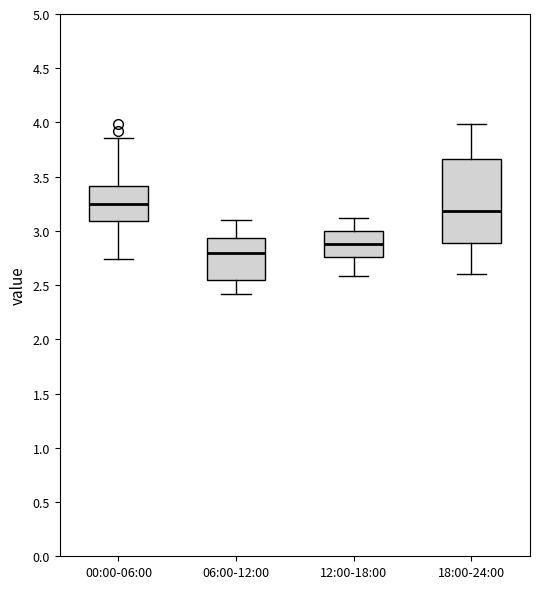

Which box has the highest median line?

00:00-06:00